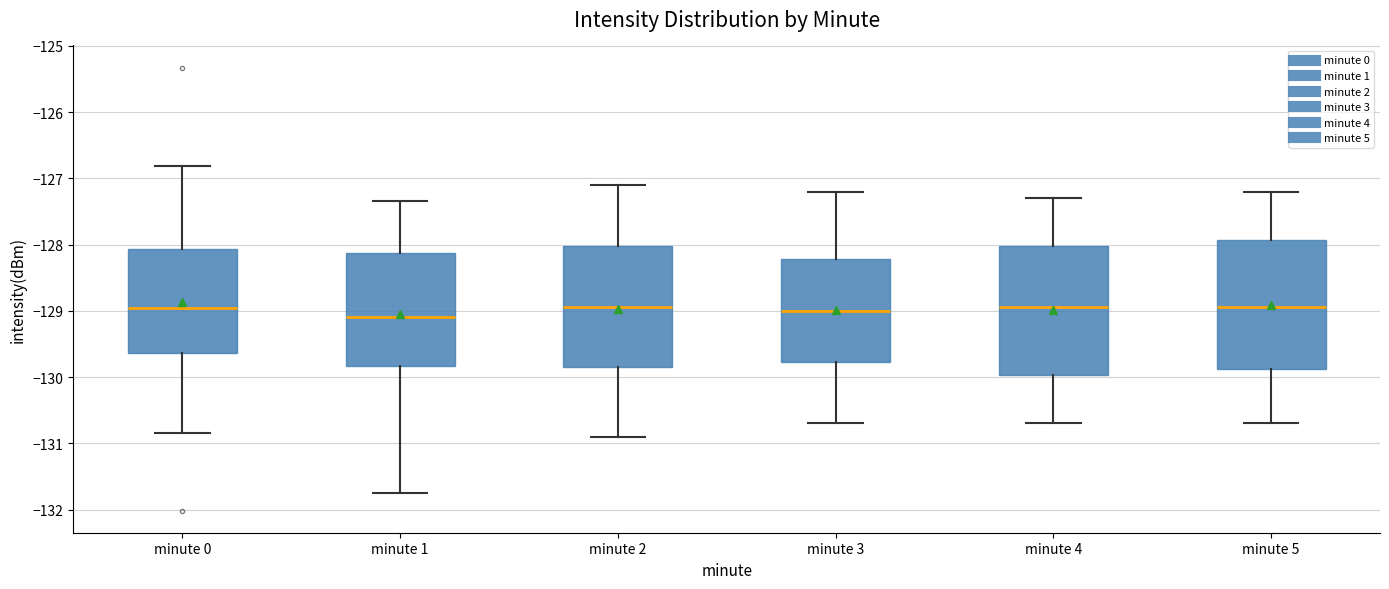

Reading left to right, transcribe this box plot: for each box, give where its median line is, the range the box spans, and where its two whiskers end, as read against the y-axis. The values are not printed on the chart, so give them approximately, as read against the axis.

minute 0: median -129.0, box -129.6 to -128.1, whiskers -130.9 to -126.8
minute 1: median -129.1, box -129.8 to -128.1, whiskers -131.8 to -127.3
minute 2: median -128.9, box -129.8 to -128.0, whiskers -130.9 to -127.1
minute 3: median -129.0, box -129.8 to -128.2, whiskers -130.7 to -127.2
minute 4: median -128.9, box -130.0 to -128.0, whiskers -130.7 to -127.3
minute 5: median -128.9, box -129.9 to -127.9, whiskers -130.7 to -127.2